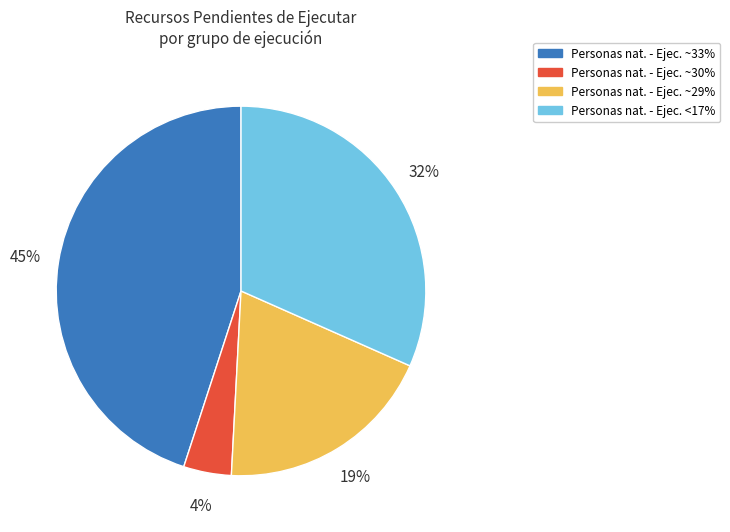

Does any single category account for the majority?

No